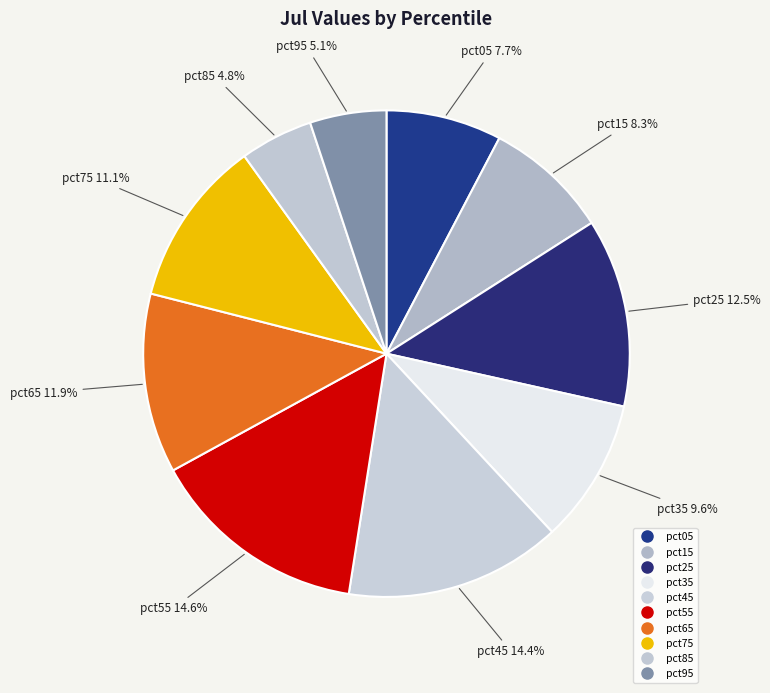

How many segments does this pie chart have?

10